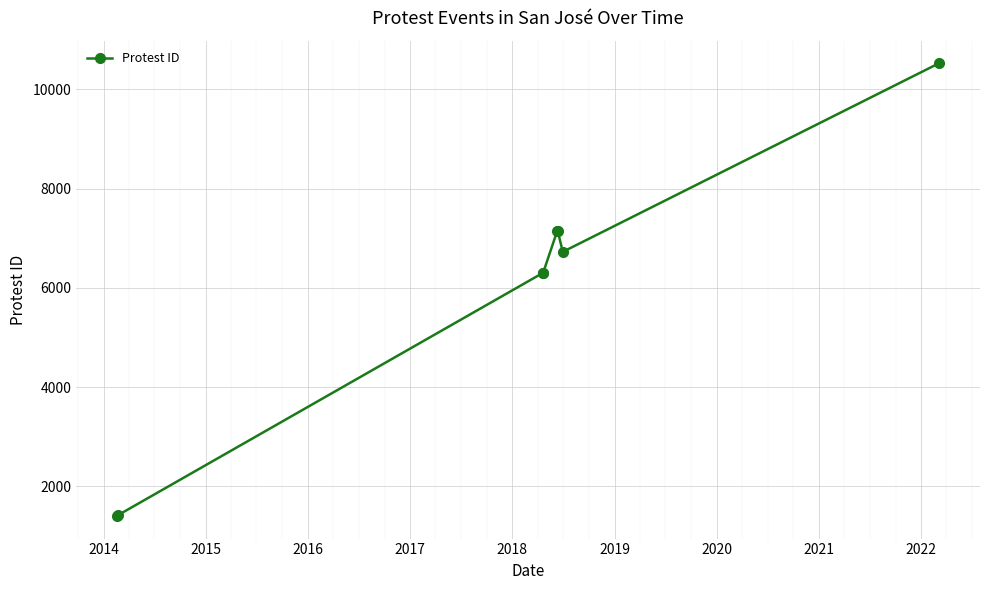

What is the smallest value displayed?

1404